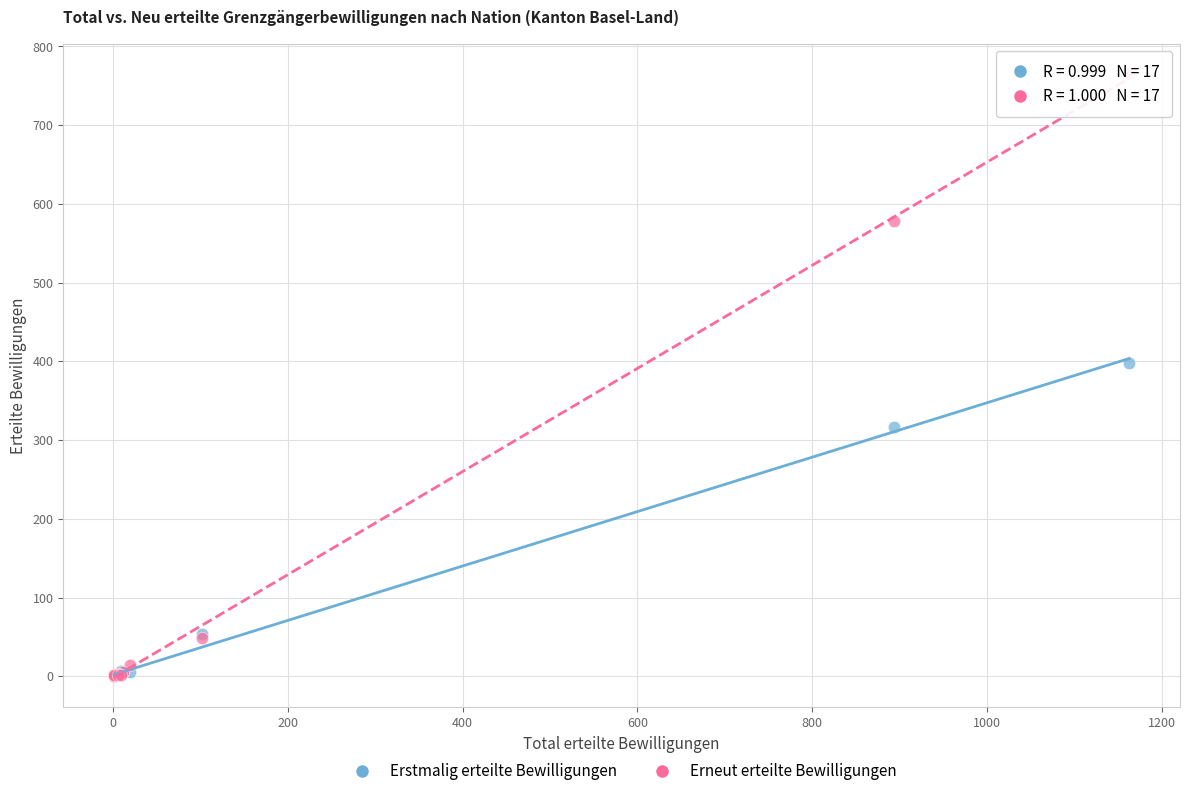

What are all the series names shown in the legend?

Erstmalig erteilte Bewilligungen, Erneut erteilte Bewilligungen